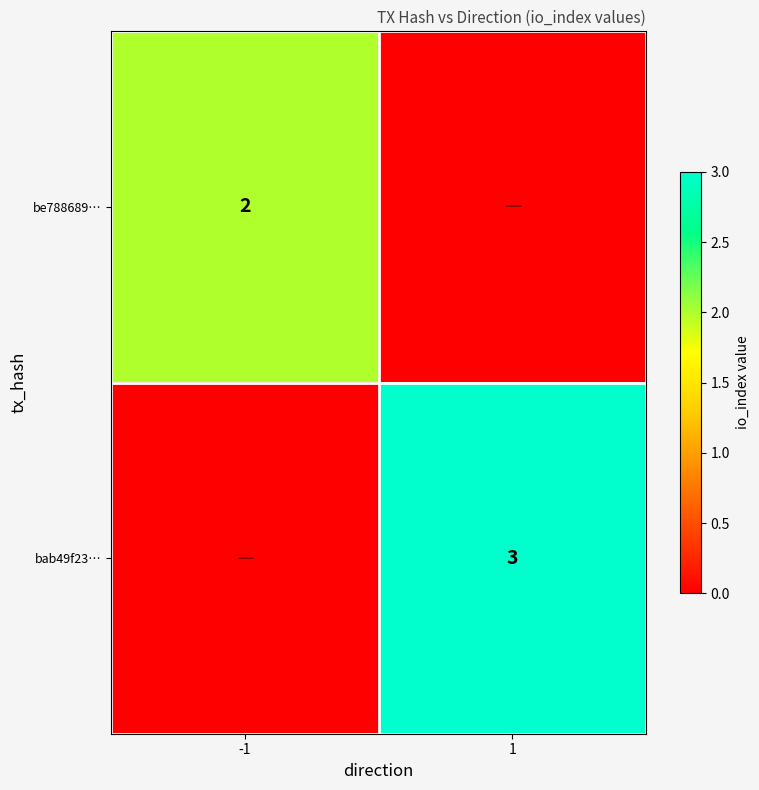

The be788689… series shows 2 at -1. True or false?

True